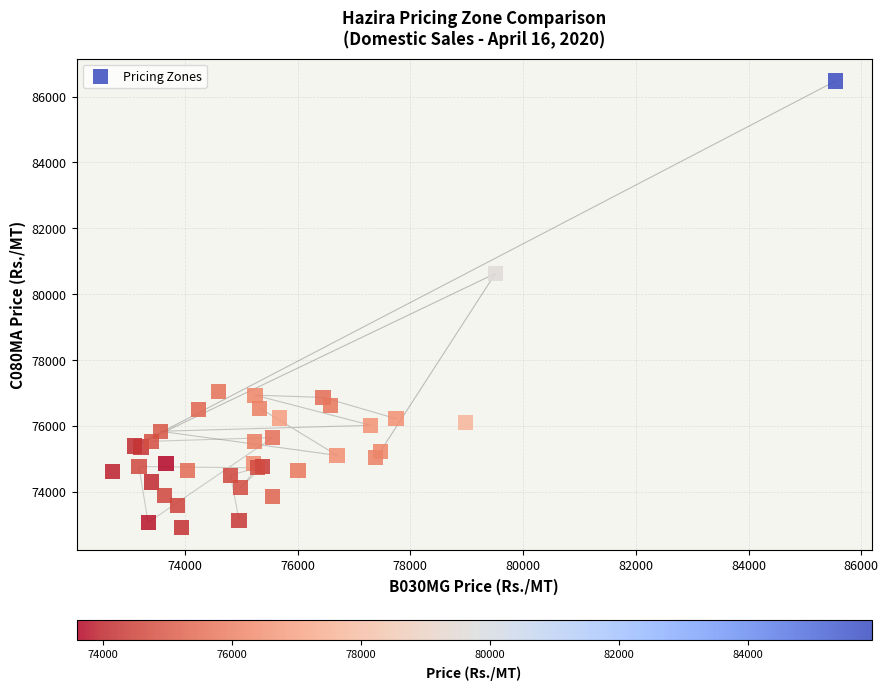

What Y value in the scatter plot is closest to 79688?

80627.2